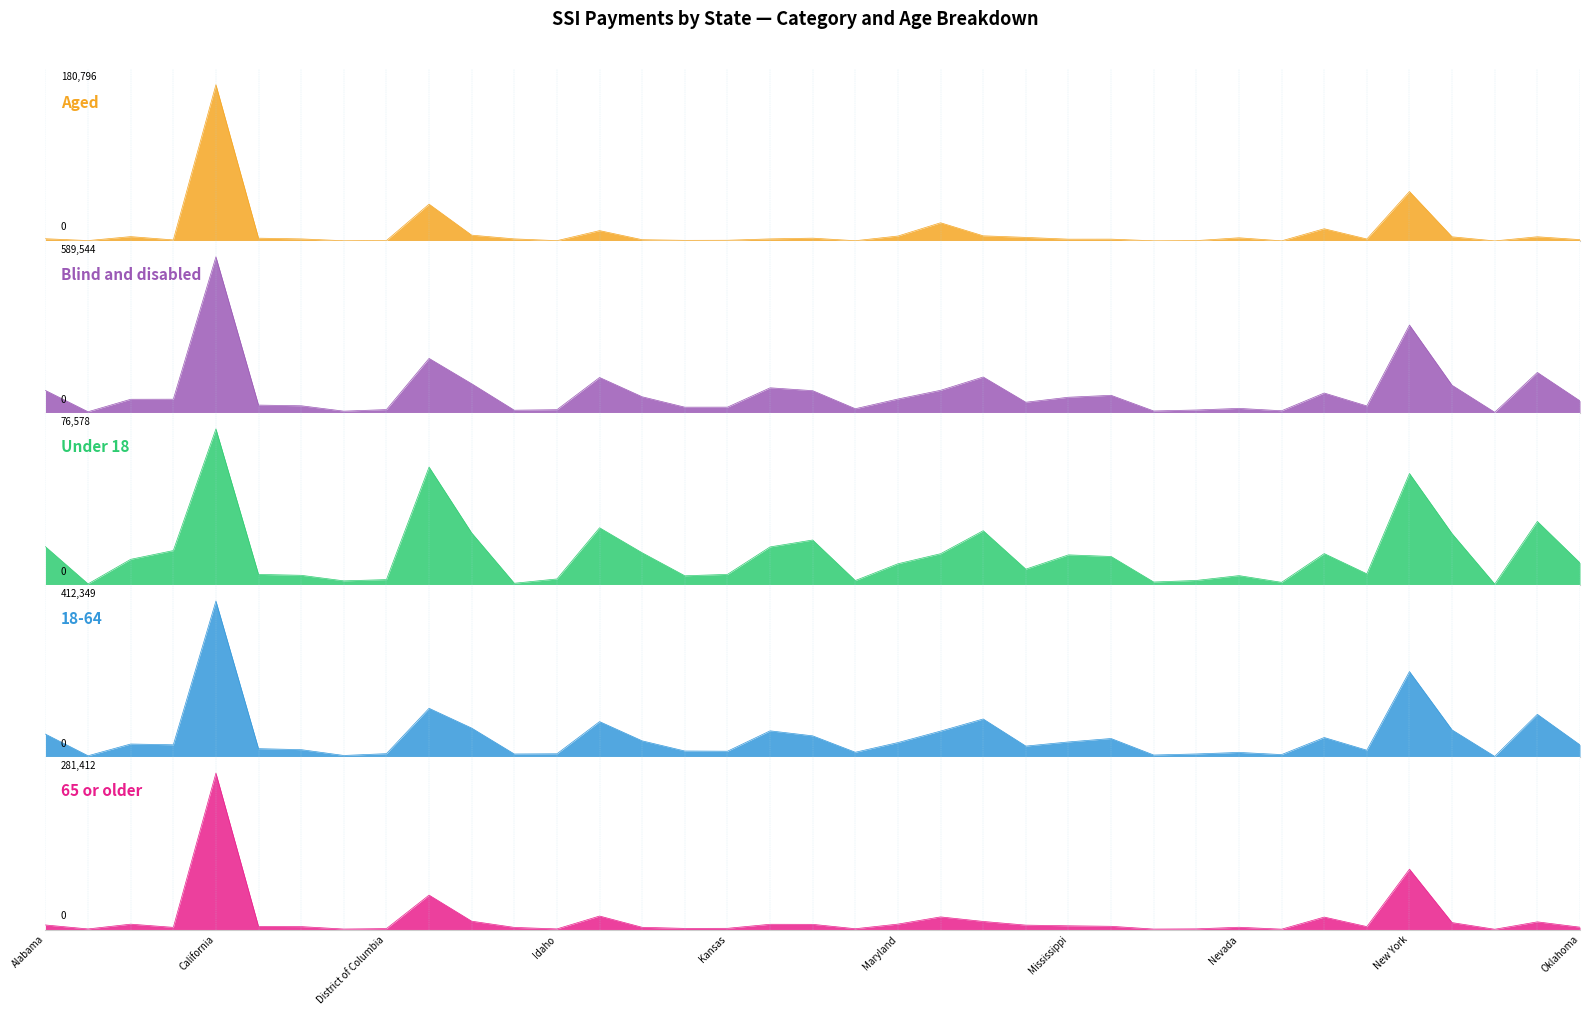

What are all the series names shown in the legend?

Aged, Under 18, 18-64, 65 or older, Blind and disabled